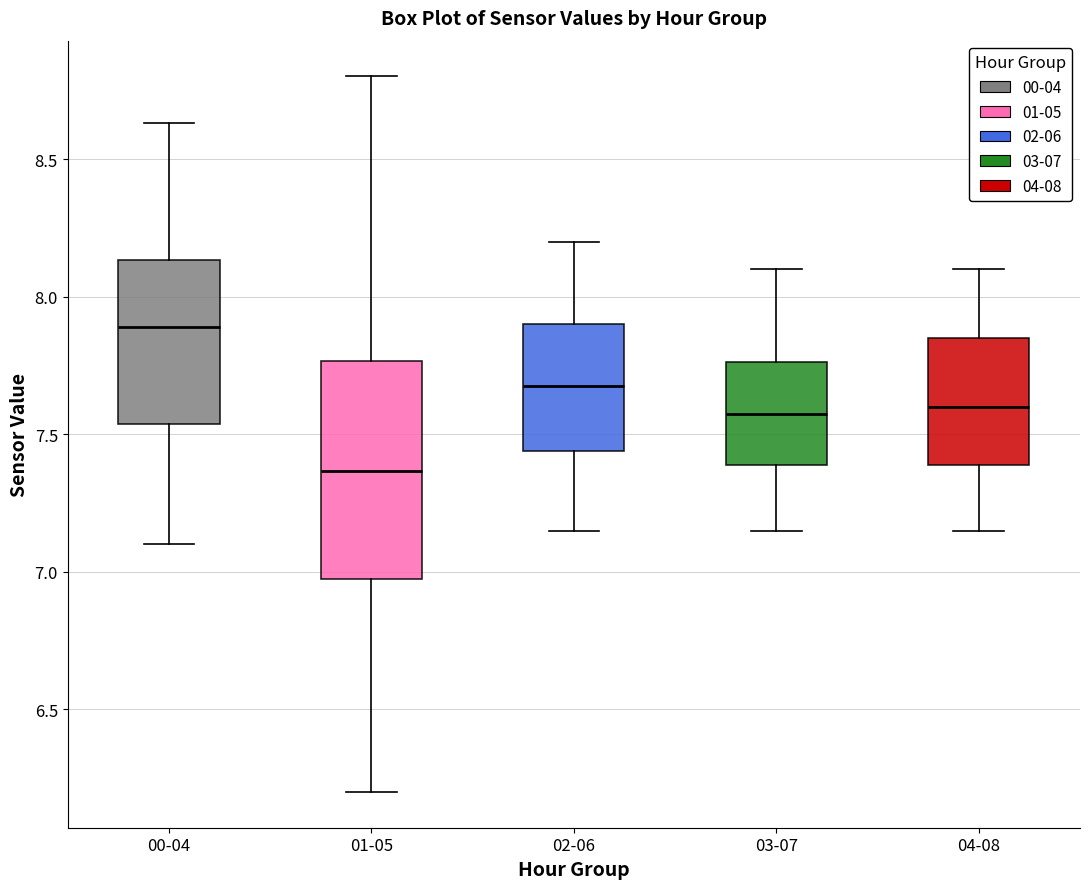

Which box has the highest median line?

00-04